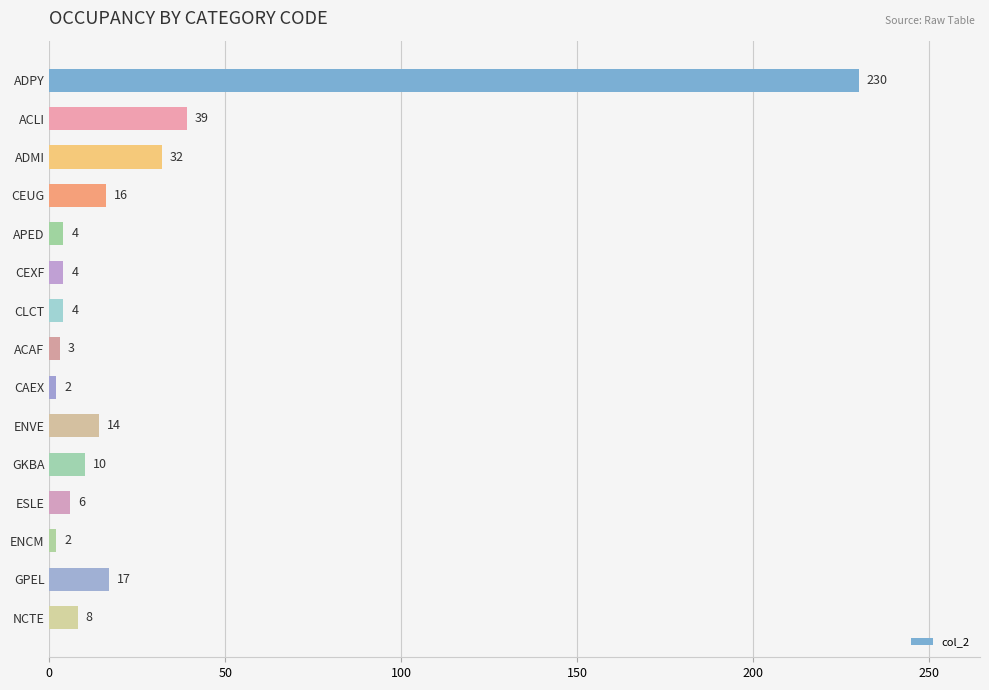

What is the greatest value displayed?

230